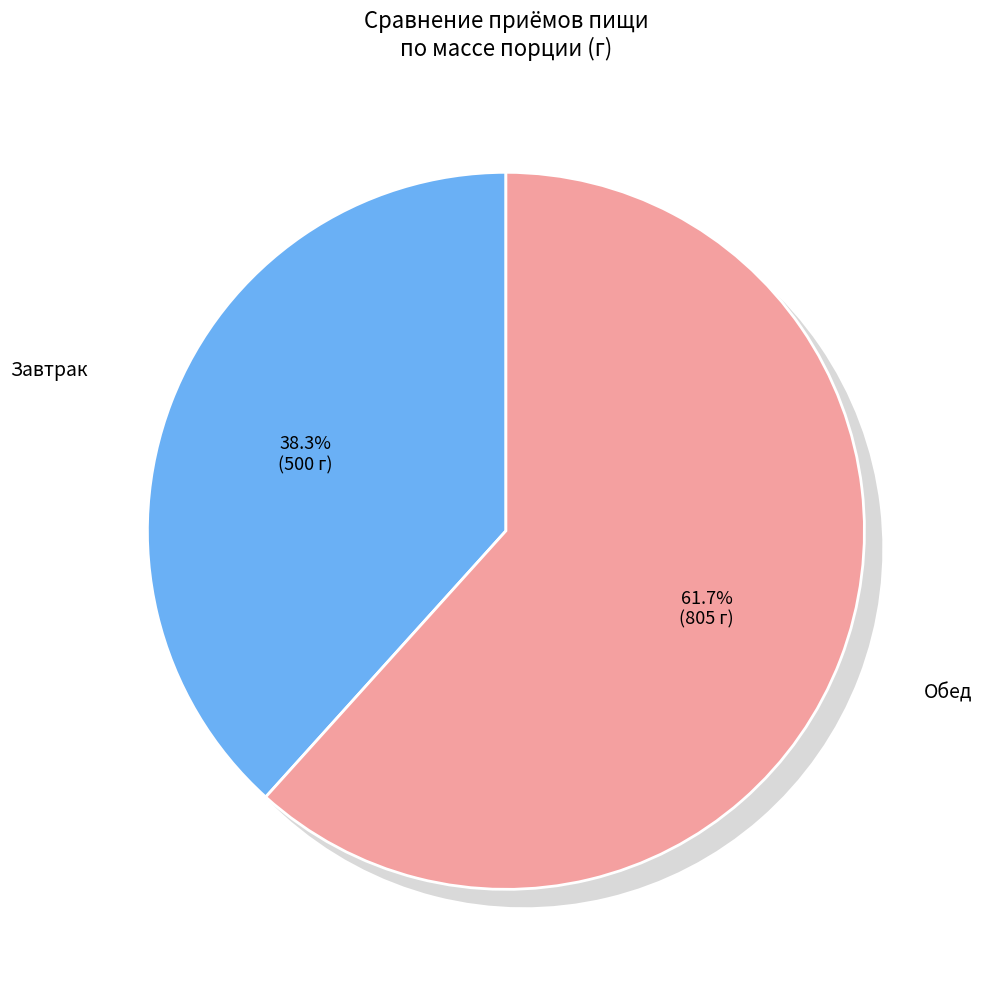

To the nearest percent, what is the average slice percentage?

50%